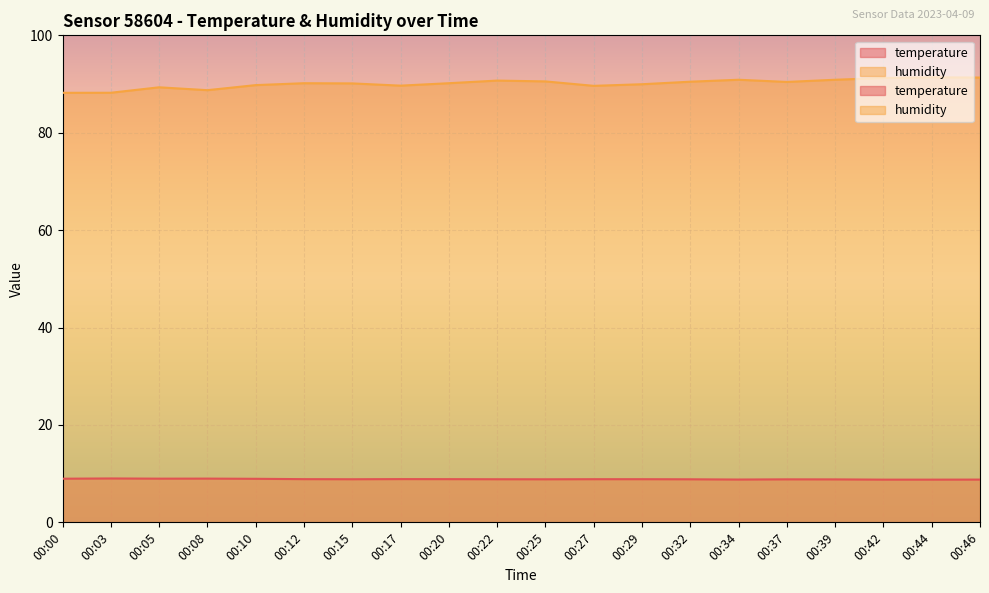

In humidity, how many points are higher than both neighbors (excluding endpoints)?

5